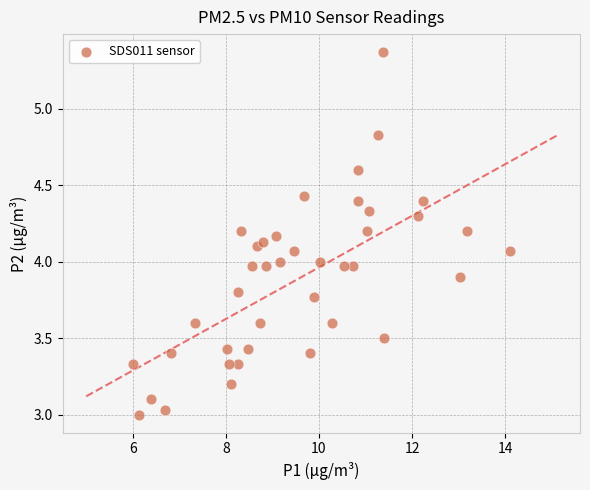

What is the range of X values (max minus min)?

8.1